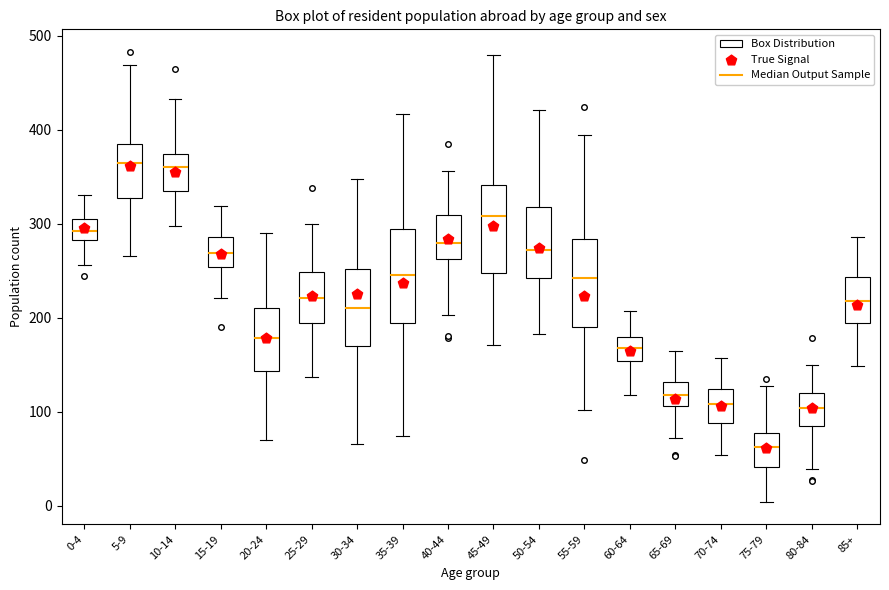

Where does the lower whisker of the box for 15-19 end on the y-axis? The values are not printed on the chart, so give them approximately, as read against the axis.

220